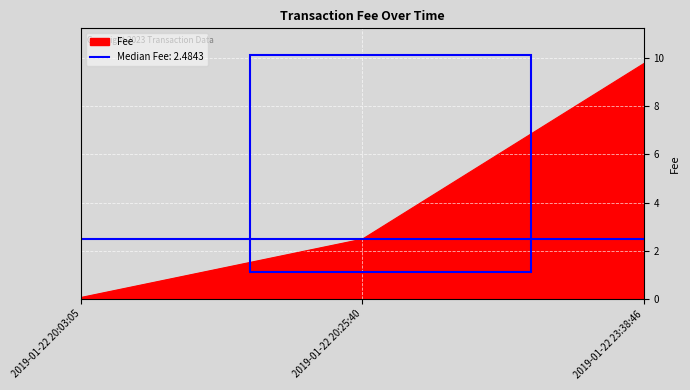

Which category has the lowest value in the Fee series?

2019-01-22 20:03:05